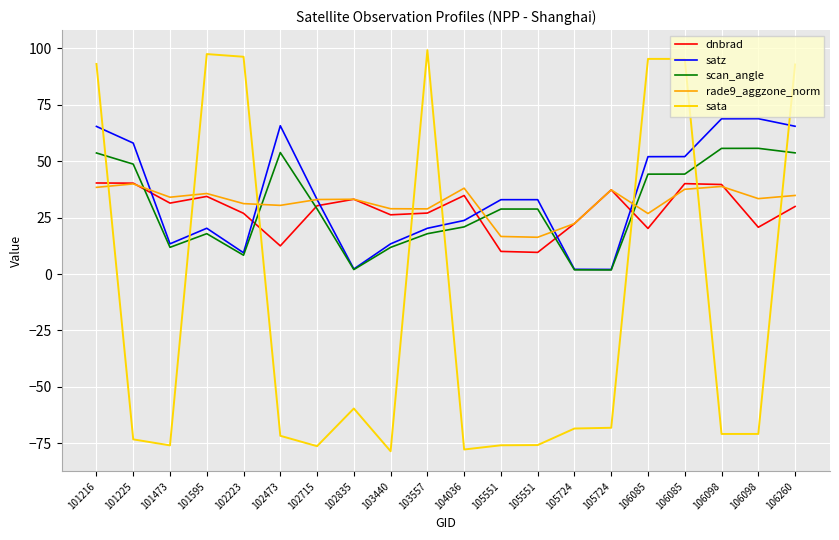

At 105724, list the series in order from largest to smallest.

rade9_aggzone_norm, dnbrad, satz, scan_angle, sata